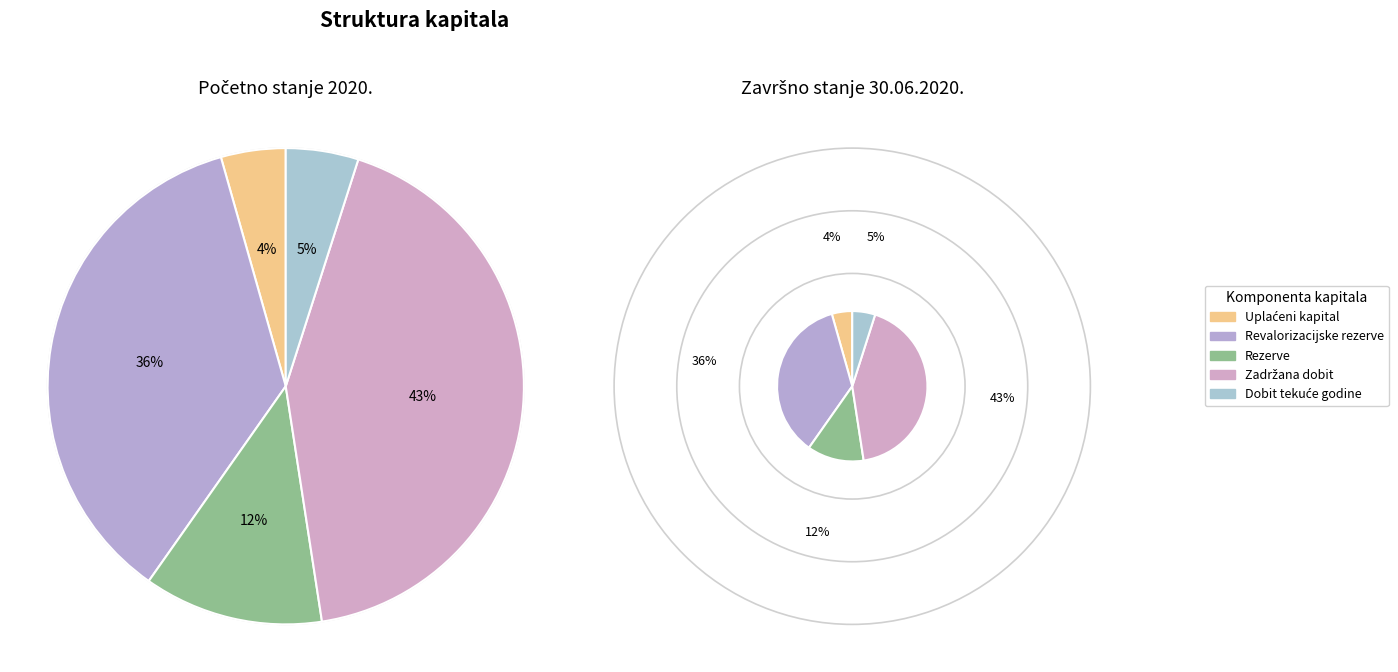

True or false: Zadržana dobit accounts for 57% of the total.

False